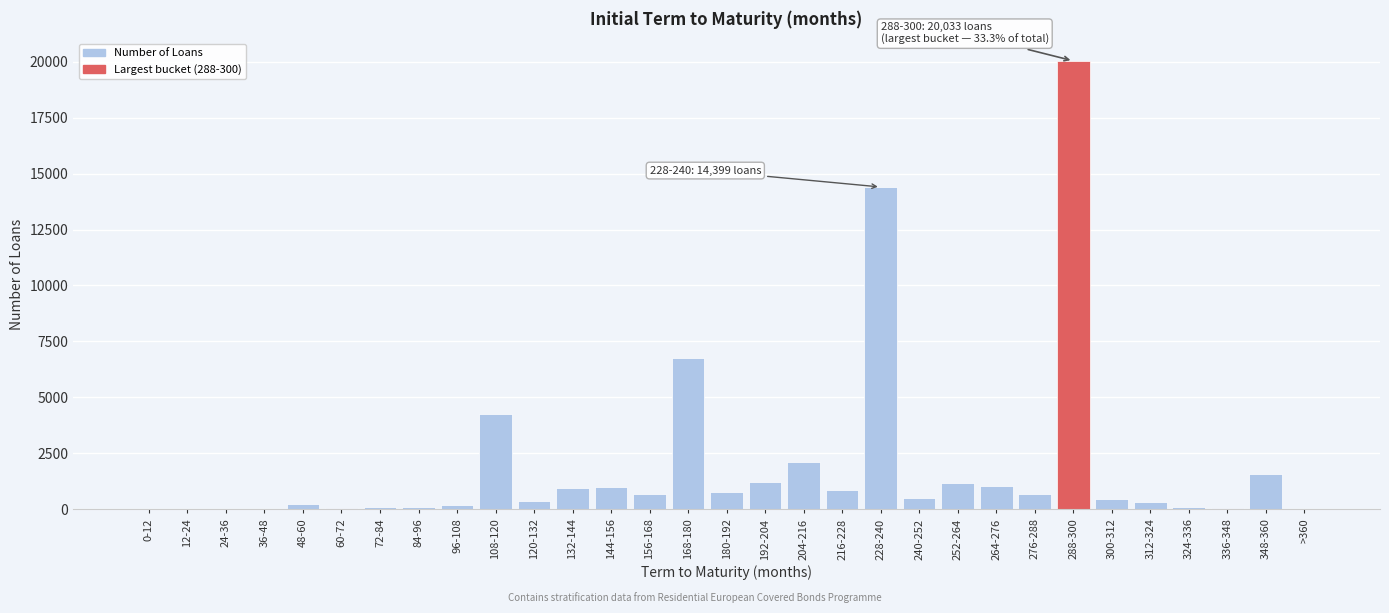

Where is the data nearest to the value 10016?

168-180